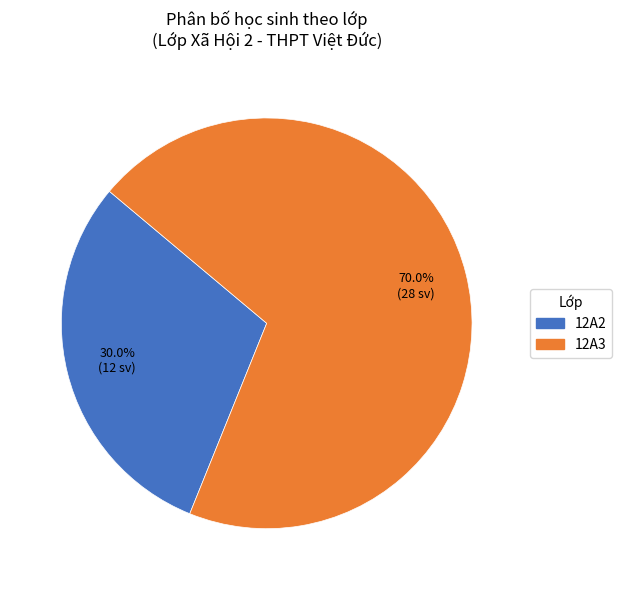

Count the number of slices in the pie.

2